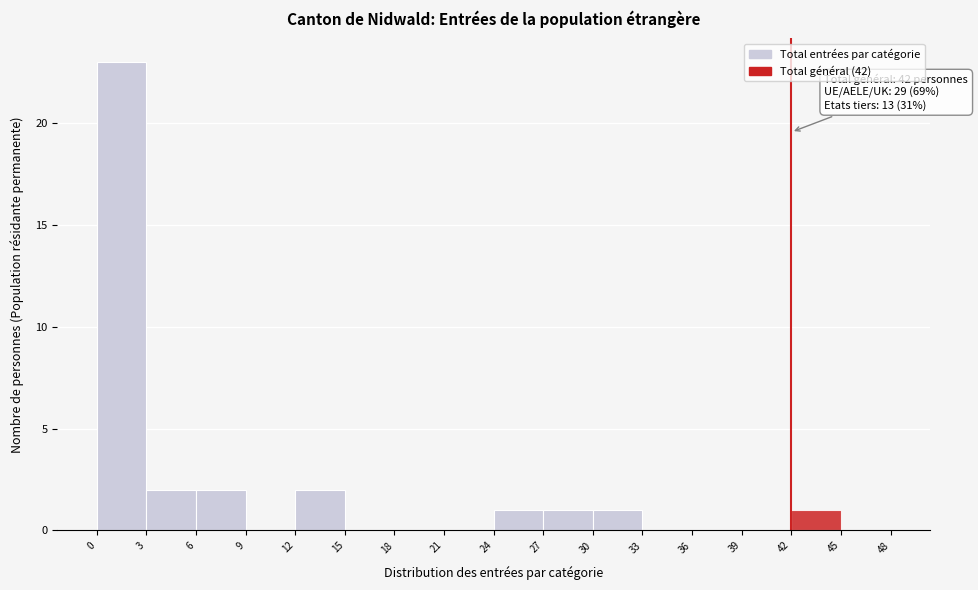

Which range on the x-axis has the tallest bar?

0 to 3